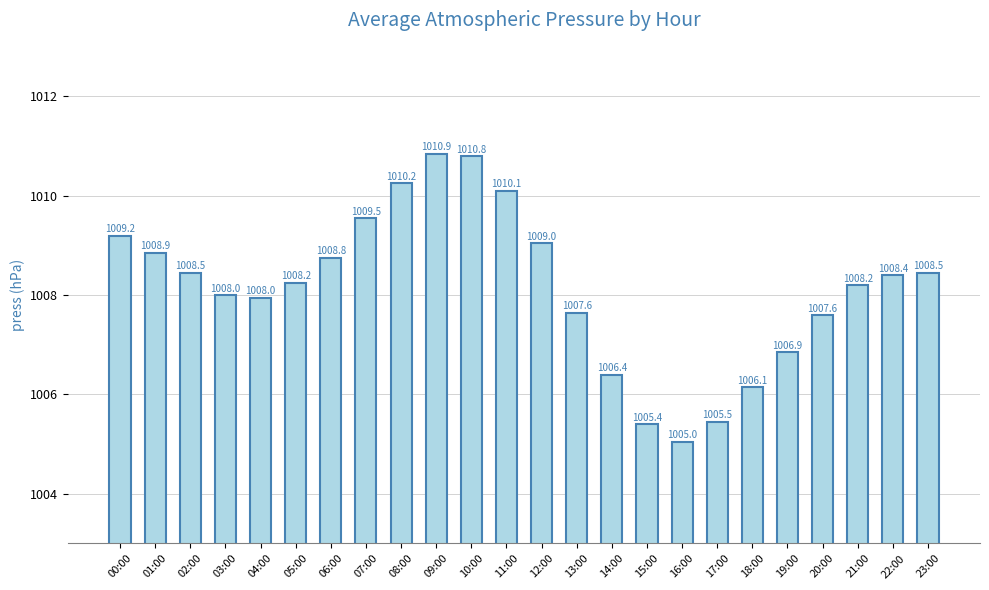

At which label is the value closest to 1007?

19:00